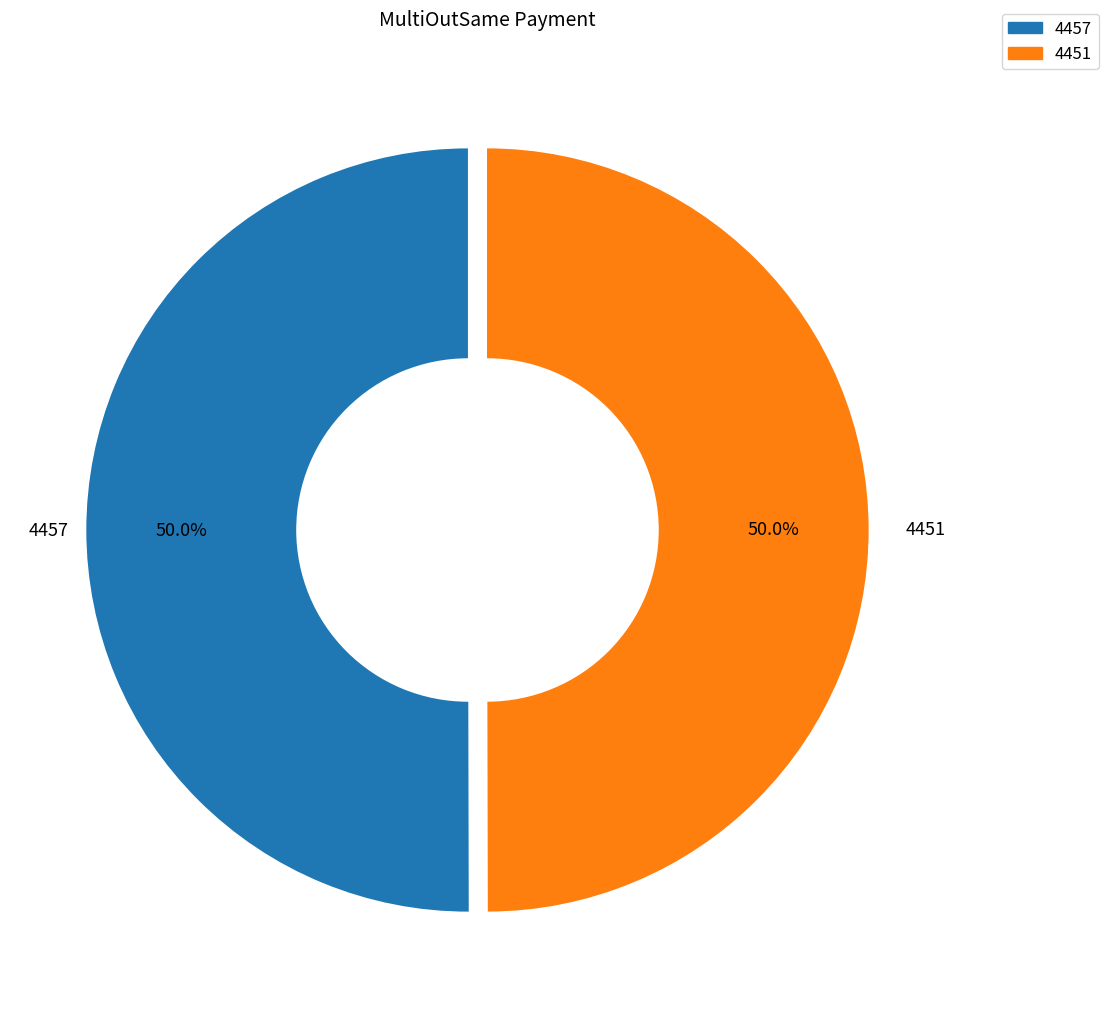

Is the sum of 4451 and 4457 greater than half?

Yes